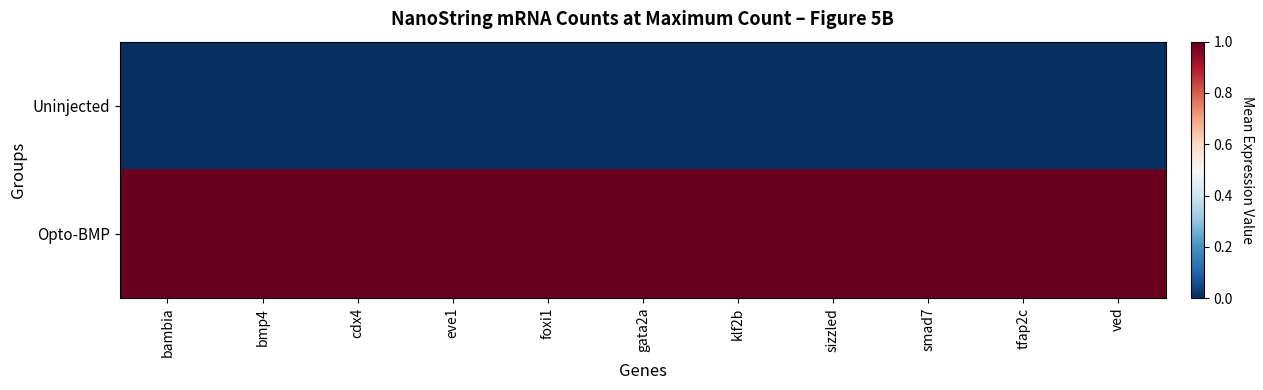

At how many categories does at least one series exceed 0?

11